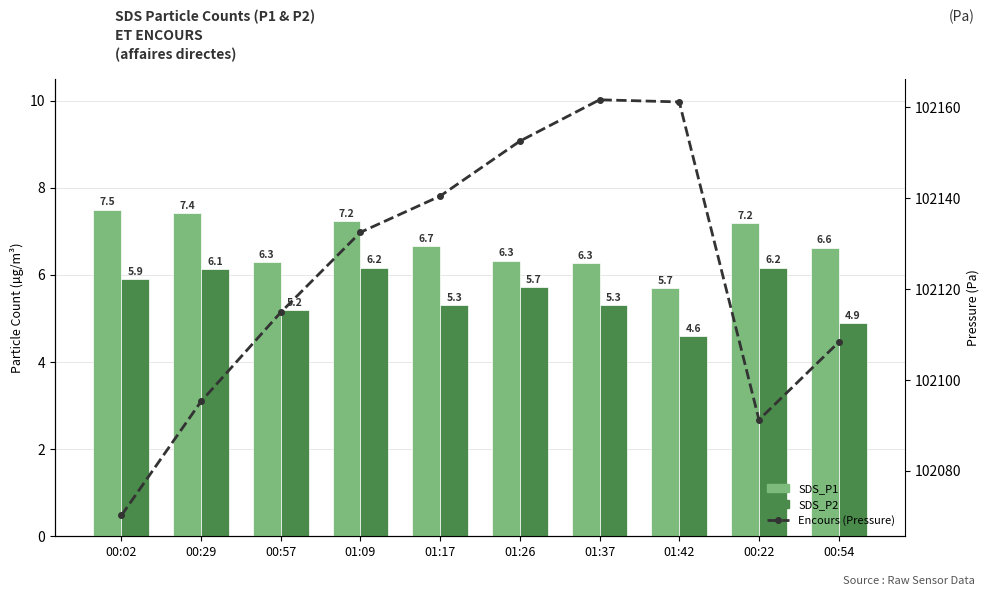

How many values in the SDS_P2 series are below 5?

2